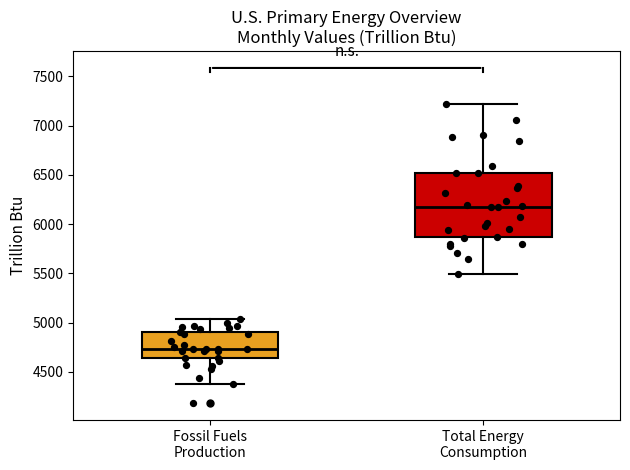

Where does the median line of the box for Fossil Fuels Production sit on the y-axis? The values are not printed on the chart, so give them approximately, as read against the axis.

4750